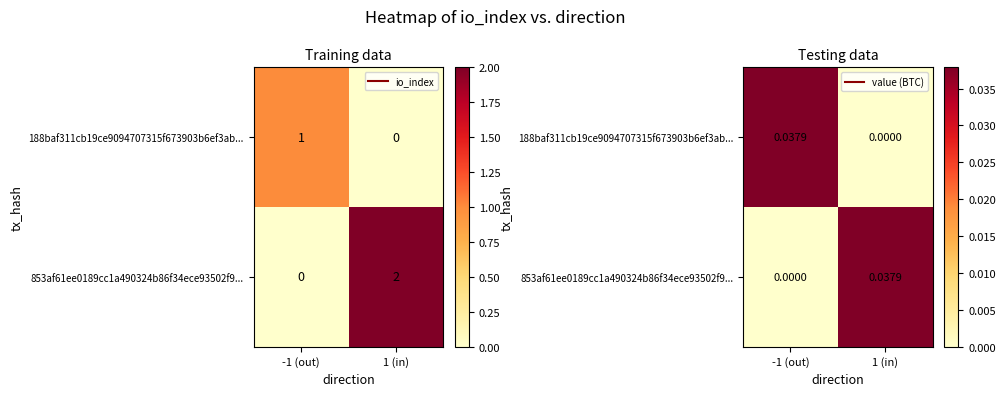

Which category has the lowest value in the 853af61ee0189cc1a490324b86f34ece93502f9... series?

-1 (out)